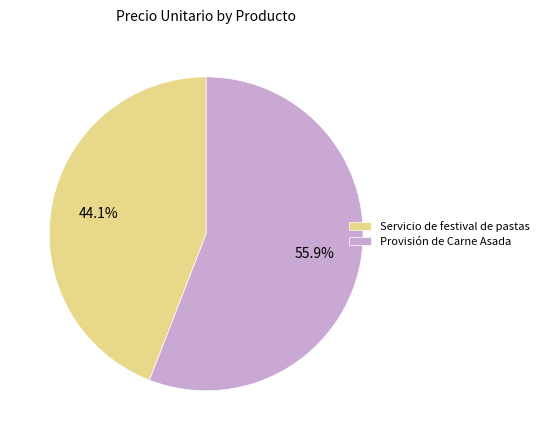

Do Provisión de Carne Asada and Servicio de festival de pastas together represent more than half of the pie?

Yes